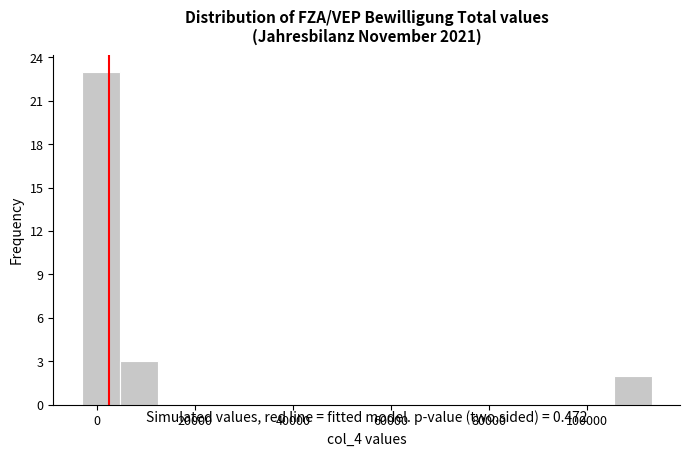

Read against the x-axis, roughly where is the centre of the tallest bar?

0